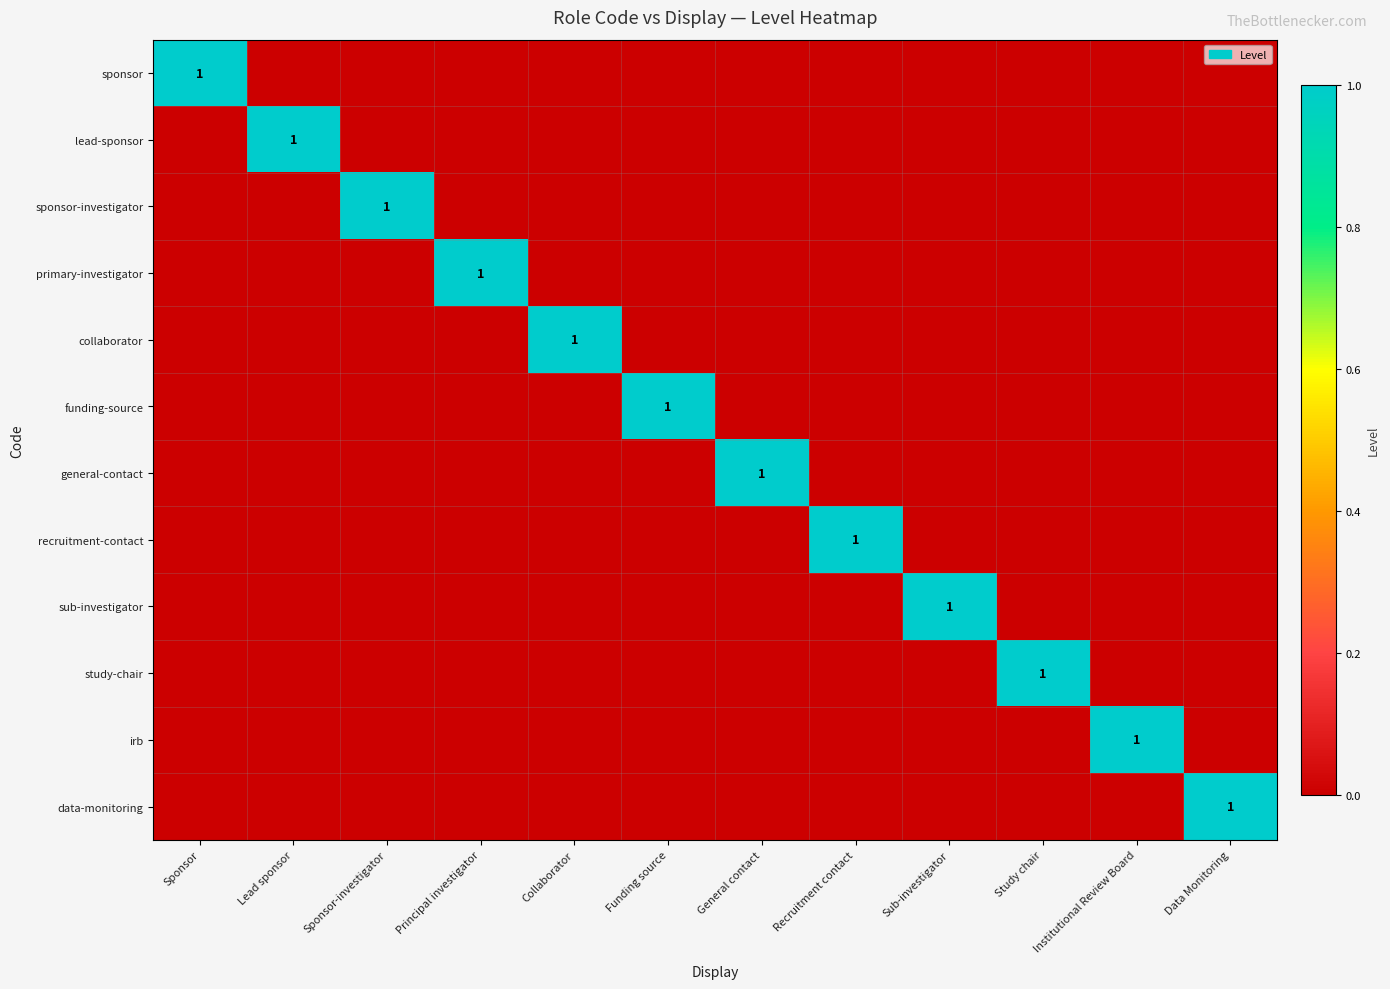

Which has a higher value, Collaborator or Sponsor?

Sponsor